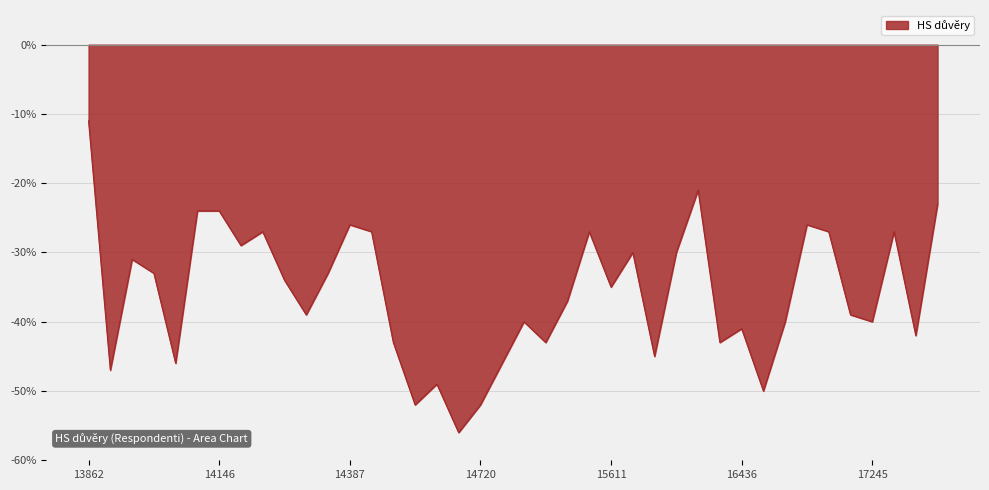

What is the smallest value displayed?

-56.0